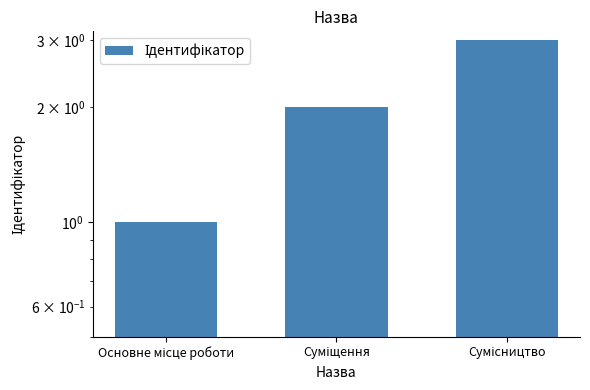

Is it true that the value at Сумісництво is 3?

True